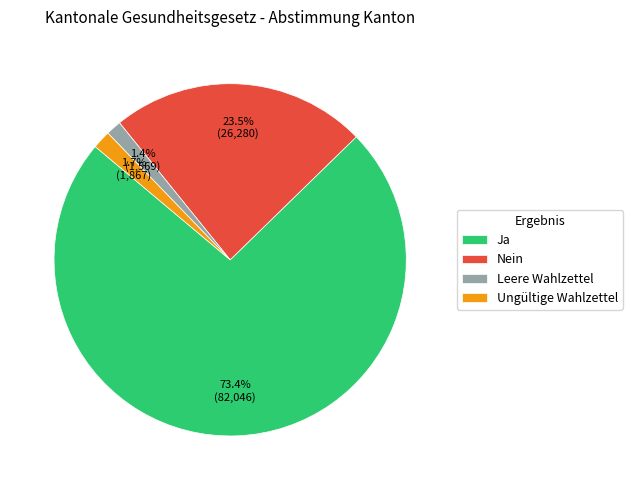

What is the total percentage of Ungültige Wahlzettel and Leere Wahlzettel?

3.1%